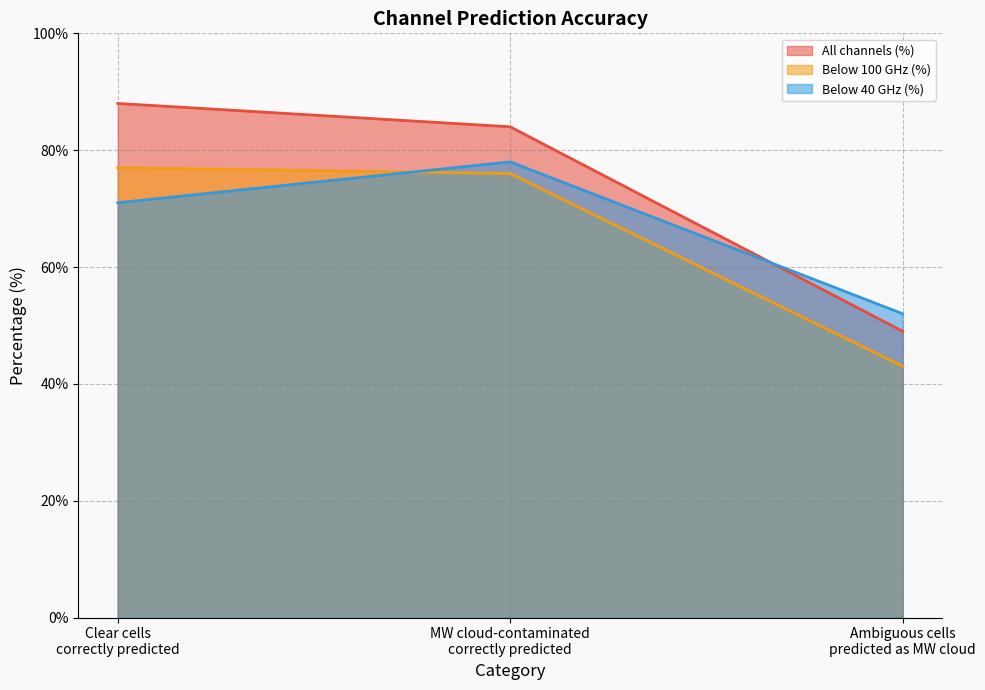

Rank the series by their maximum value, from lowest to highest.

Below 100 GHz (%), Below 40 GHz (%), All channels (%)